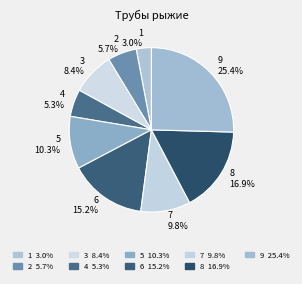

Does 6 account for over 50% of the chart?

No